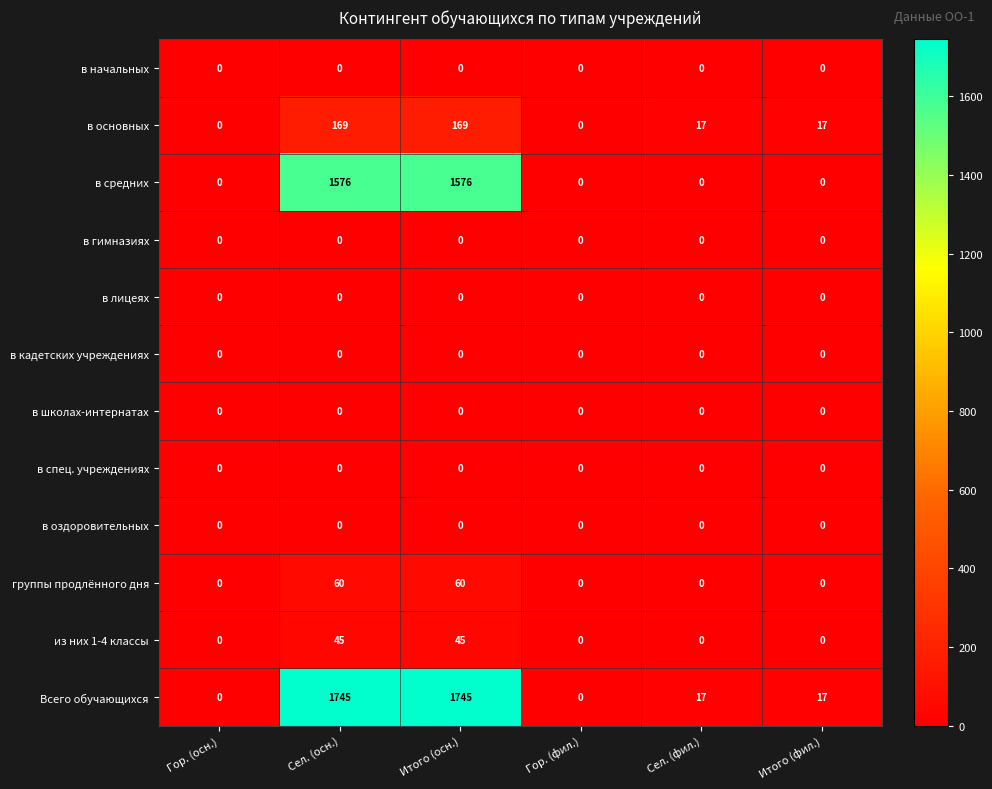

Is it true that в начальных equals 0 at Сел. (фил.)?

True